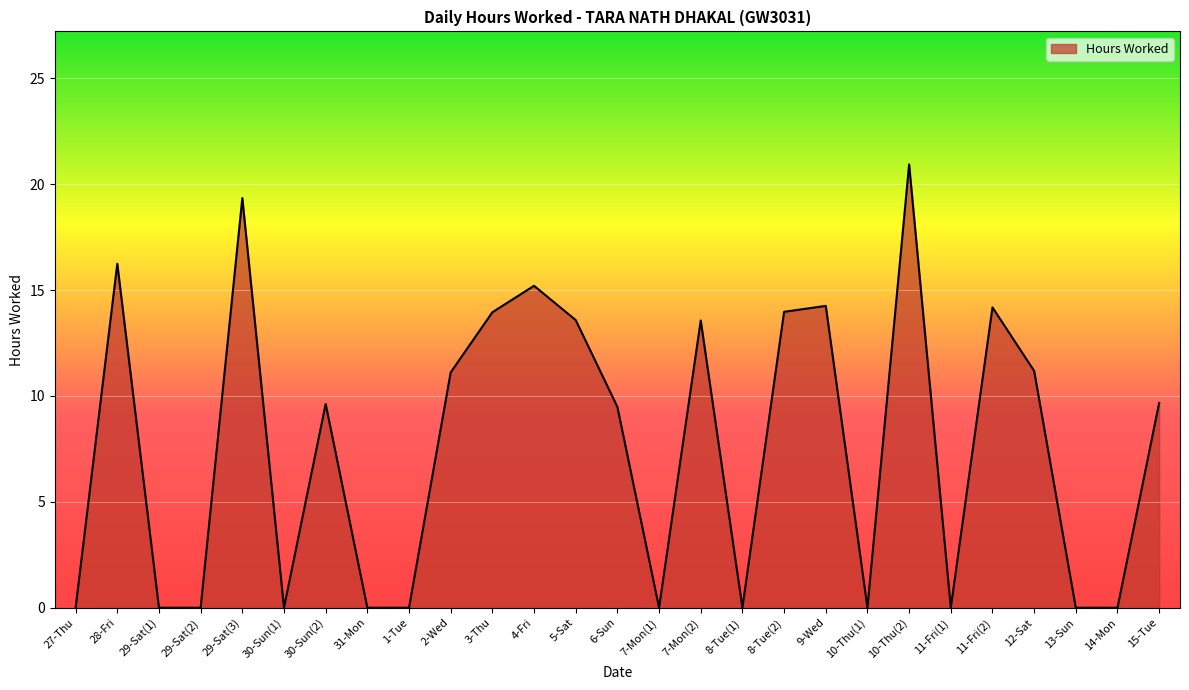

What is the change in value from 30-Sun(2) to 31-Mon?

-9.6